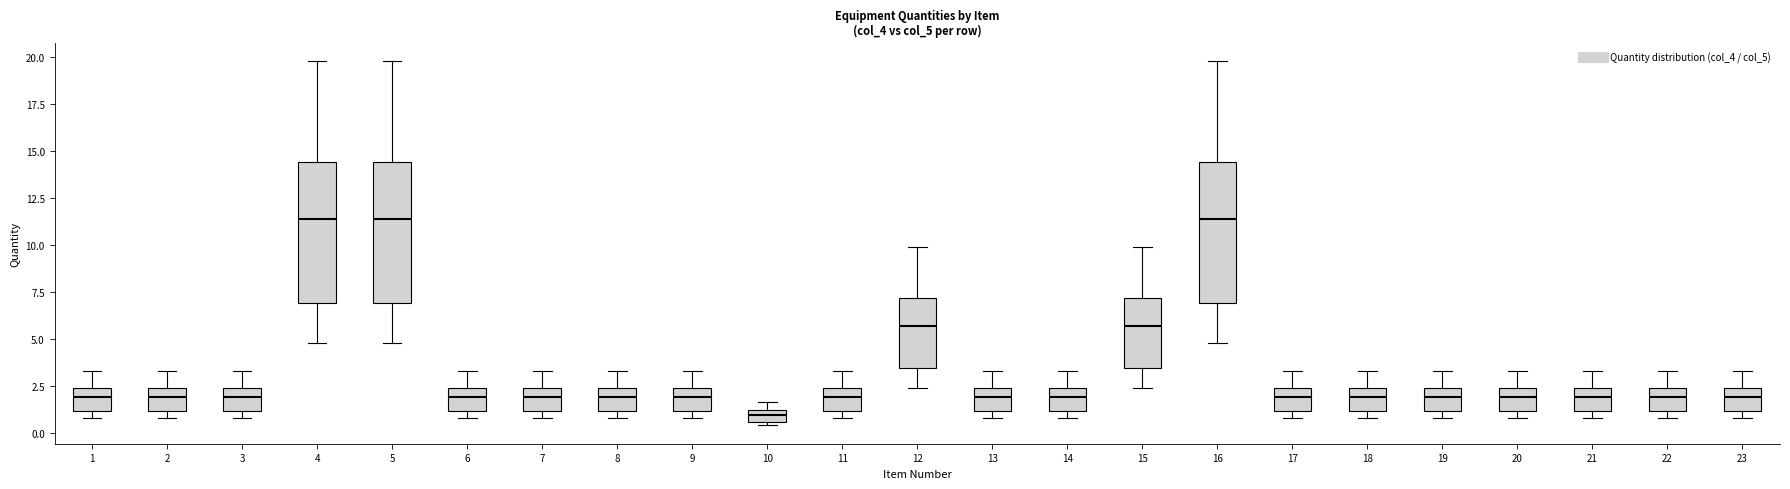

Which box has the lowest median line?

10